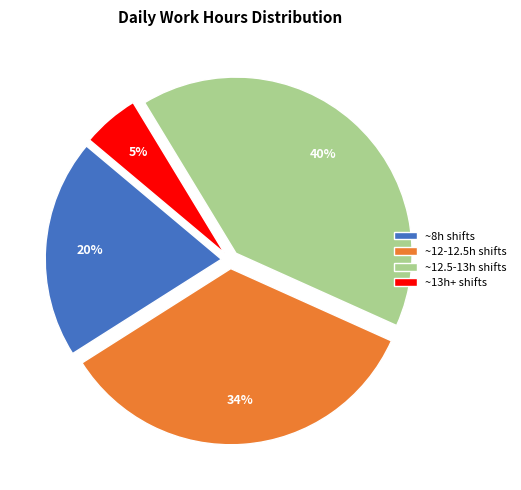

What percentage is the ~8h shifts slice, to the nearest percent?

20%